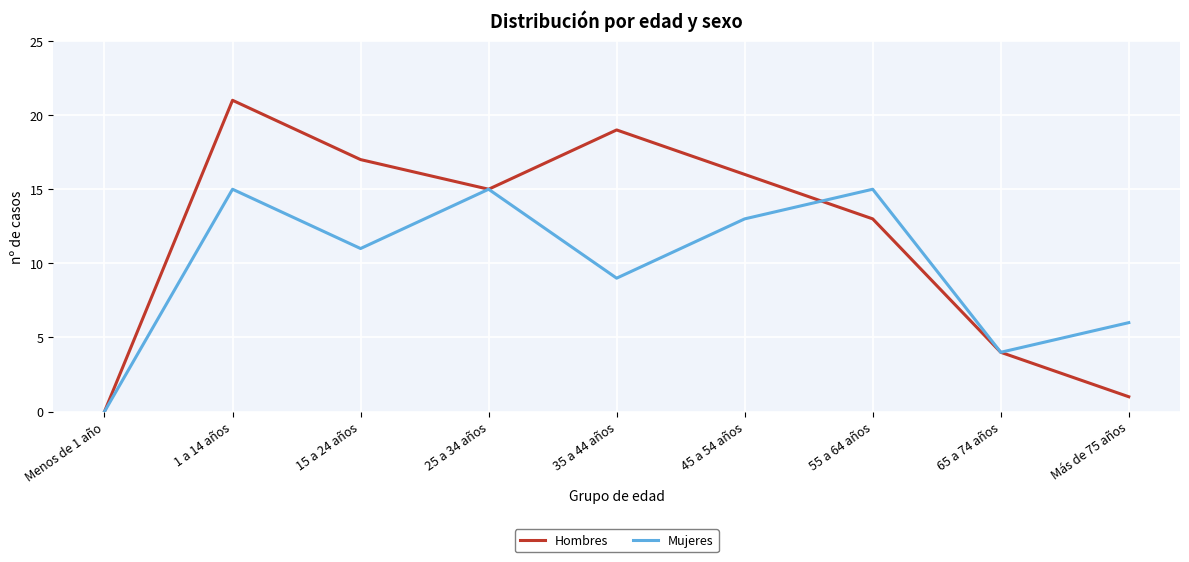

Does the chart have visible grid lines?

Yes